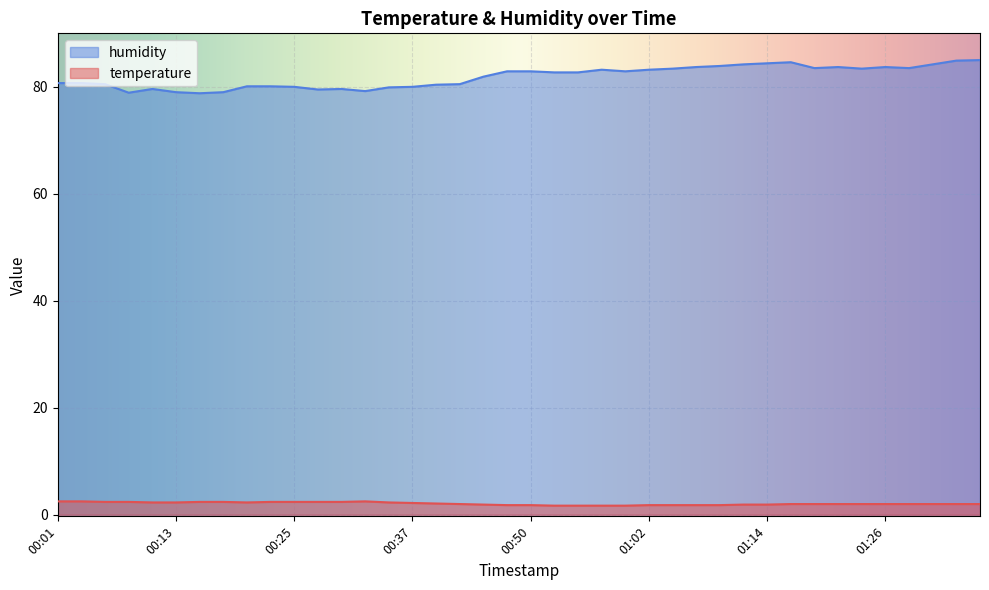

Reading right to left, transcribe all the data shown in this chart.

temperature: 01:36=2.0	01:33=2.0	01:31=2.0	01:28=2.0	01:26=2.0	01:24=2.0	01:21=2.0	01:19=2.0	01:16=2.0	01:14=1.9	01:11=1.9	01:09=1.8	01:07=1.8	01:04=1.8	01:02=1.8	00:59=1.7	00:57=1.7	00:54=1.7	00:52=1.7	00:50=1.8	00:47=1.8	00:45=1.9	00:42=2.0	00:40=2.1	00:37=2.2	00:35=2.3	00:33=2.5	00:30=2.4	00:28=2.4	00:25=2.4	00:23=2.4	00:20=2.3	00:18=2.4	00:16=2.4	00:13=2.3	00:11=2.3	00:08=2.4	00:06=2.4	00:03=2.5	00:01=2.5
humidity: 01:36=85.0	01:33=84.9	01:31=84.2	01:28=83.5	01:26=83.7	01:24=83.4	01:21=83.7	01:19=83.5	01:16=84.6	01:14=84.4	01:11=84.2	01:09=83.9	01:07=83.7	01:04=83.4	01:02=83.2	00:59=82.9	00:57=83.2	00:54=82.7	00:52=82.7	00:50=82.9	00:47=82.9	00:45=81.9	00:42=80.5	00:40=80.4	00:37=80.0	00:35=79.9	00:33=79.2	00:30=79.6	00:28=79.5	00:25=80.0	00:23=80.1	00:20=80.1	00:18=79.0	00:16=78.8	00:13=79.0	00:11=79.6	00:08=78.9	00:06=80.5	00:03=80.7	00:01=80.7